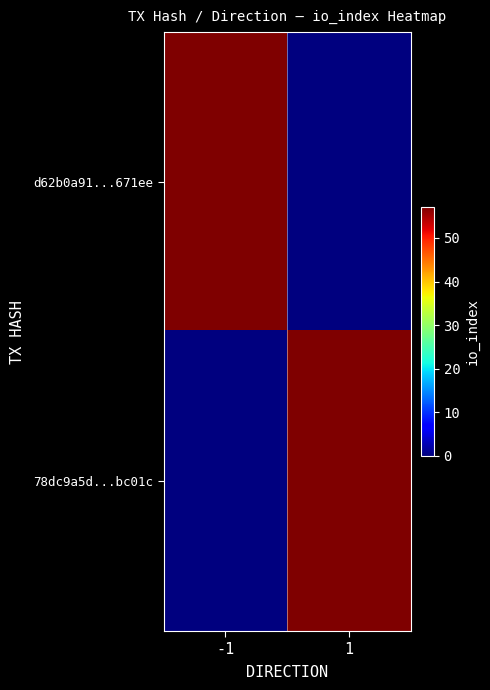

At how many categories does at least one series exceed 17?

2